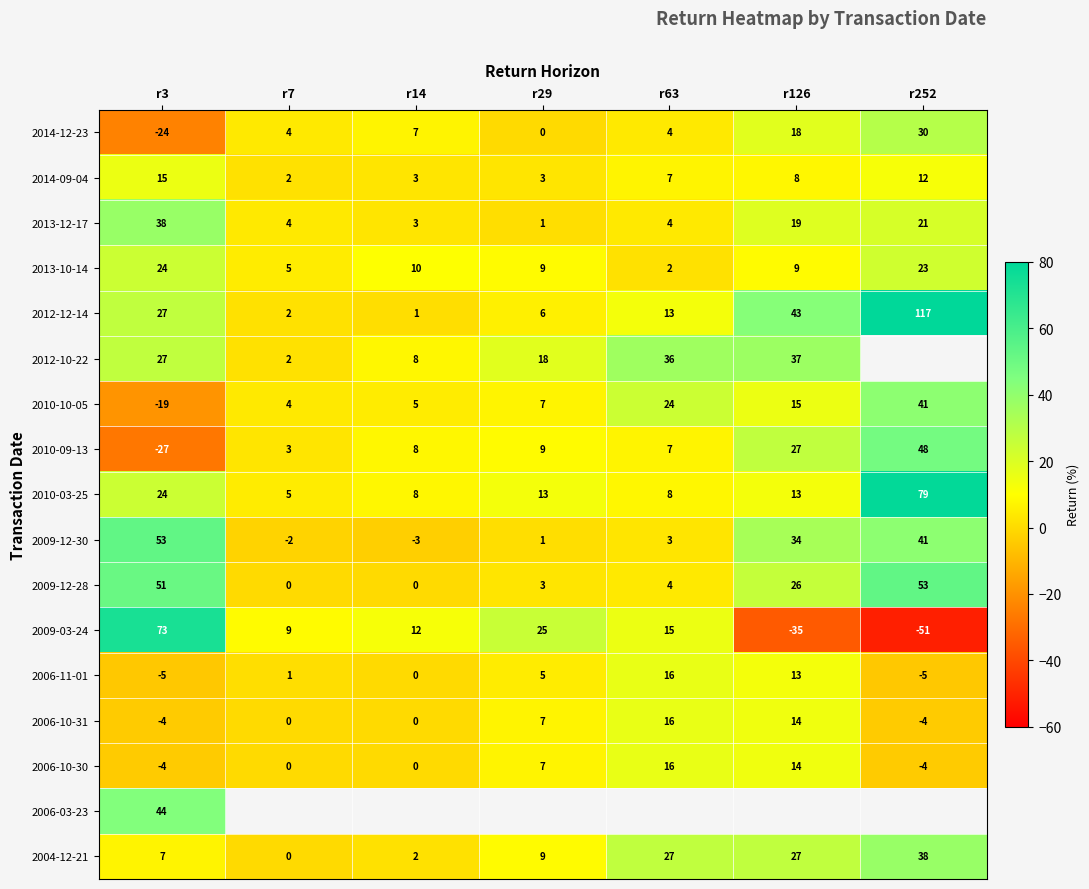

Which has a higher value, r252 or r63?

r252